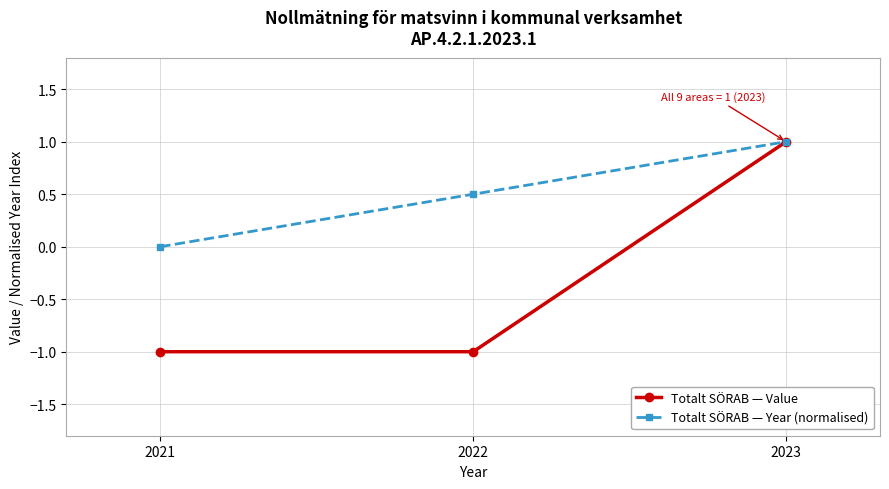

Does the chart have visible grid lines?

Yes